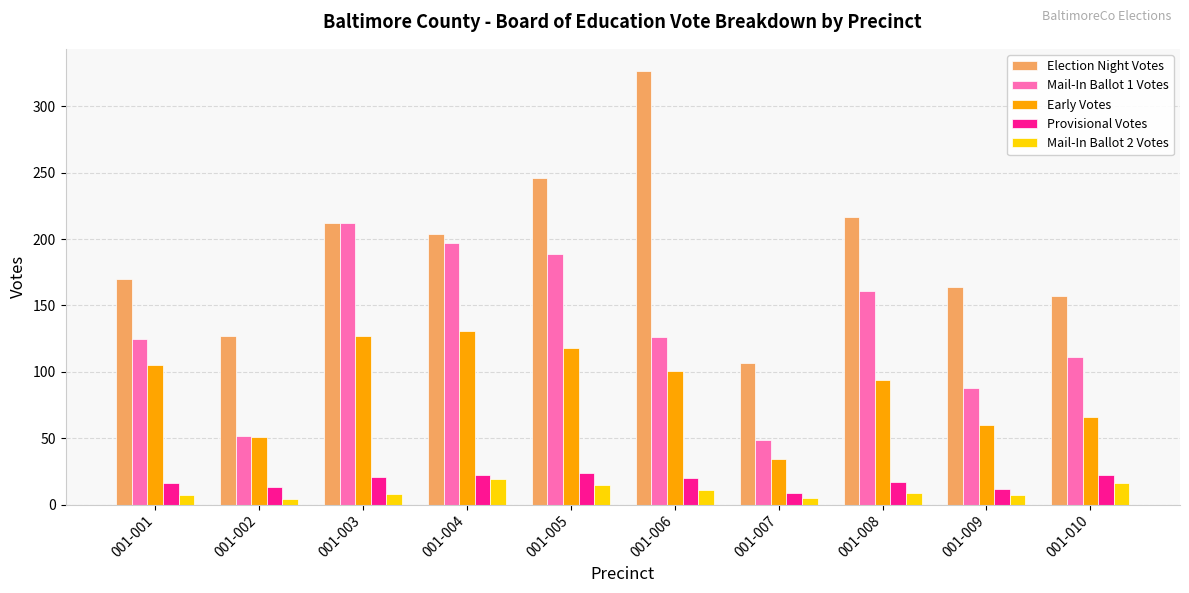

What value does the Early Votes series have at 001-003?

127